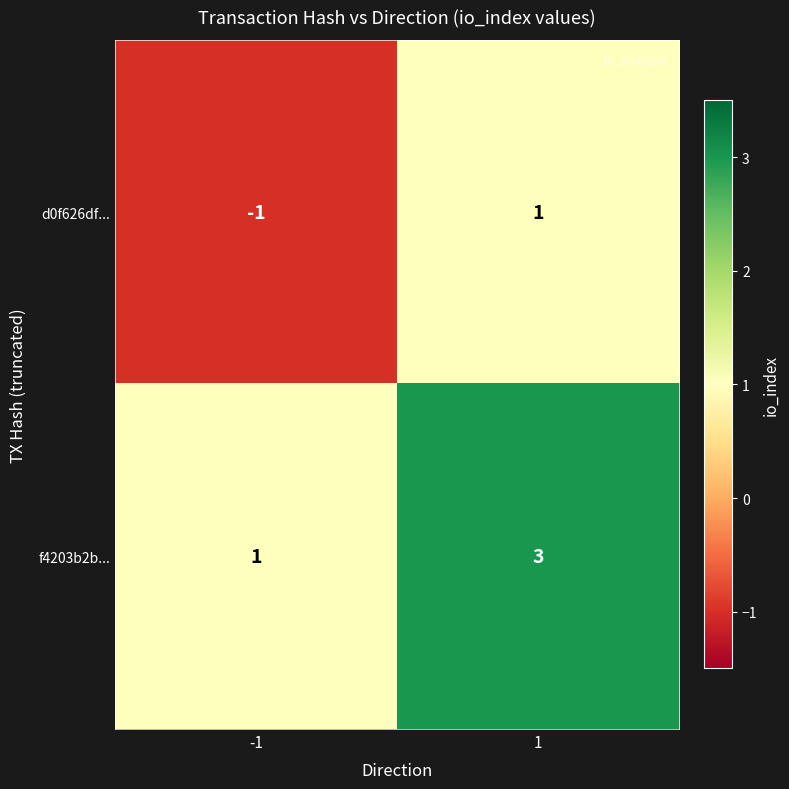

The f4203b2b... series shows 3 at 1. True or false?

True